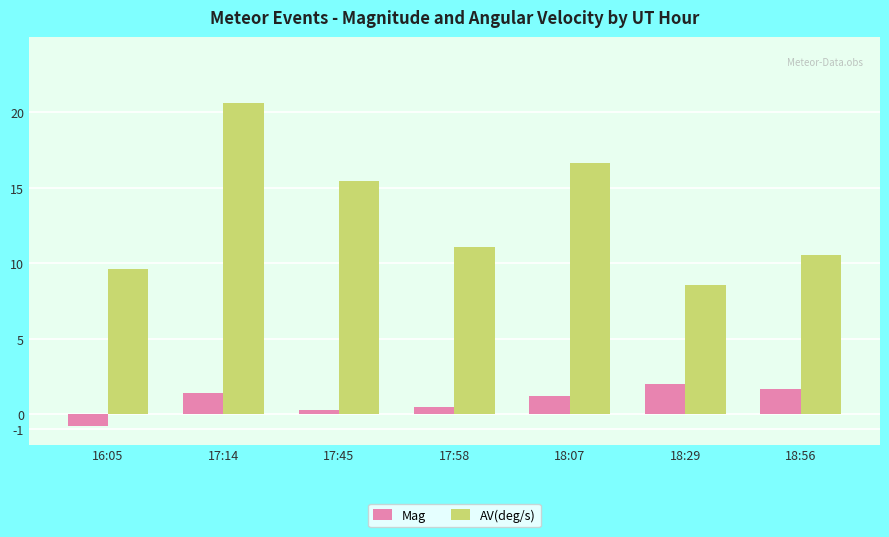

How many negative values does the Mag series have?

1